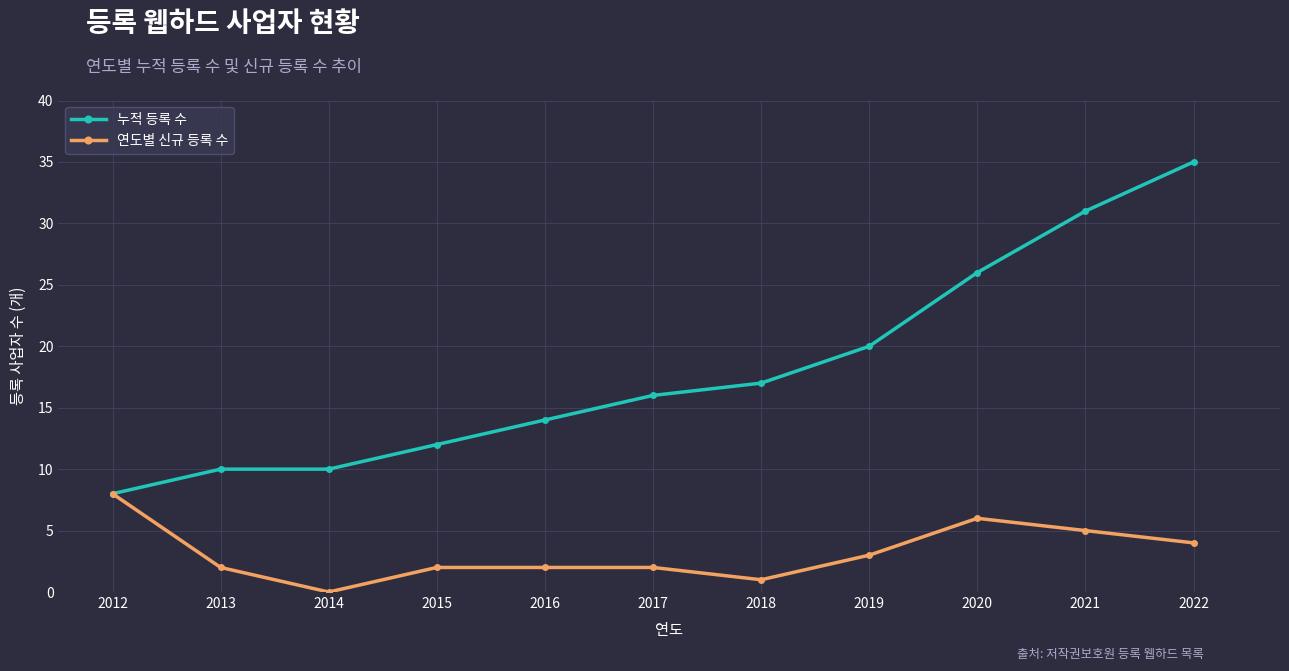

What is the highest value of the 연도별 신규 등록 수 series?

8